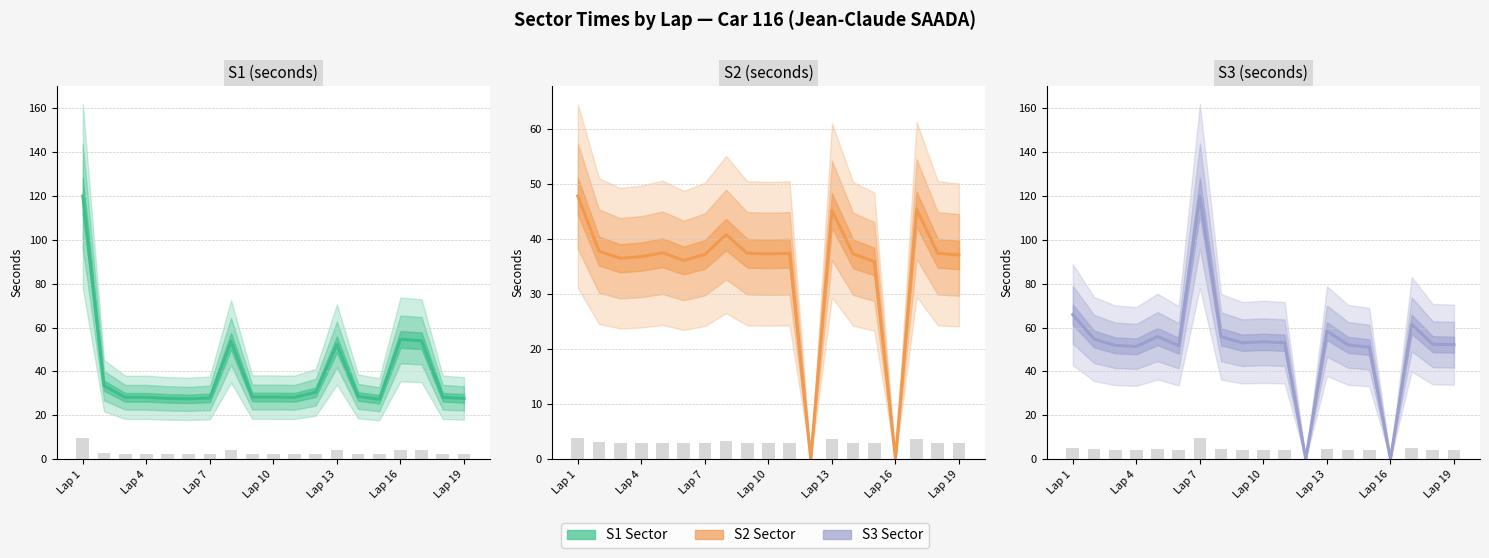

What is the sum of all S3 values?

994.8